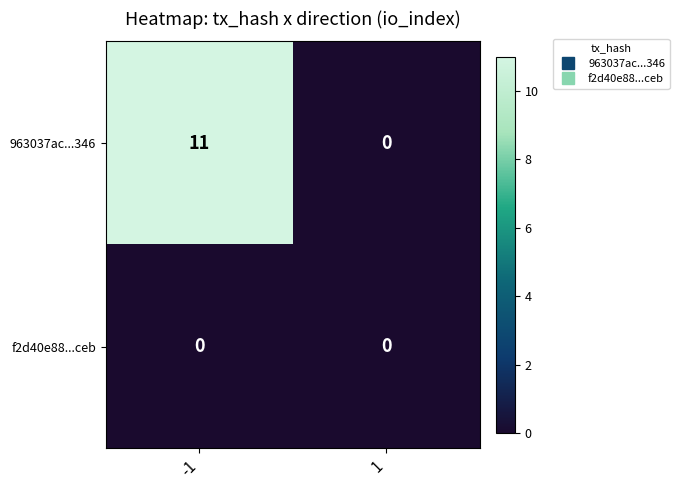

Which series has the largest total across all categories?

963037ac...346